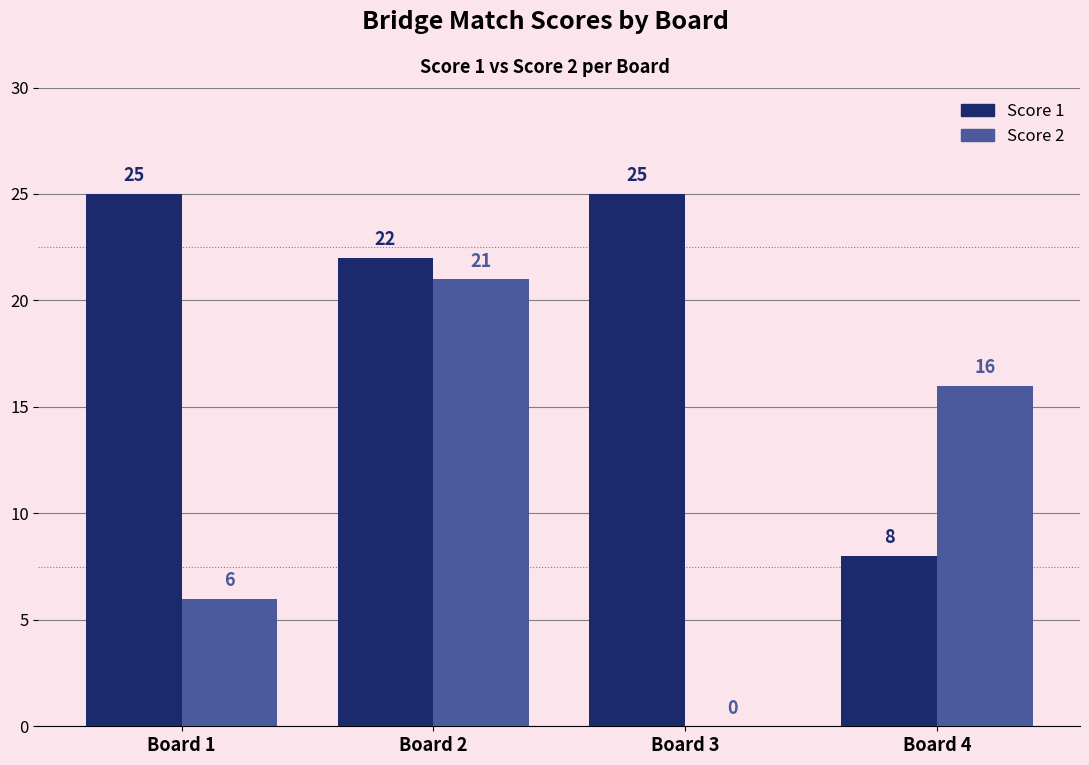

What is the maximum value shown in the chart?

25